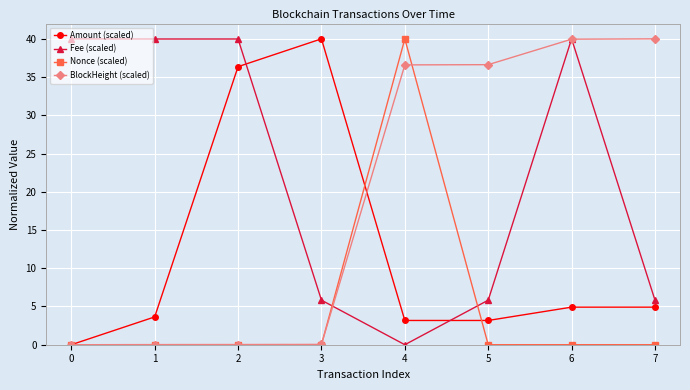

Is it true that Amount (scaled) equals 0.0 at 0?

True